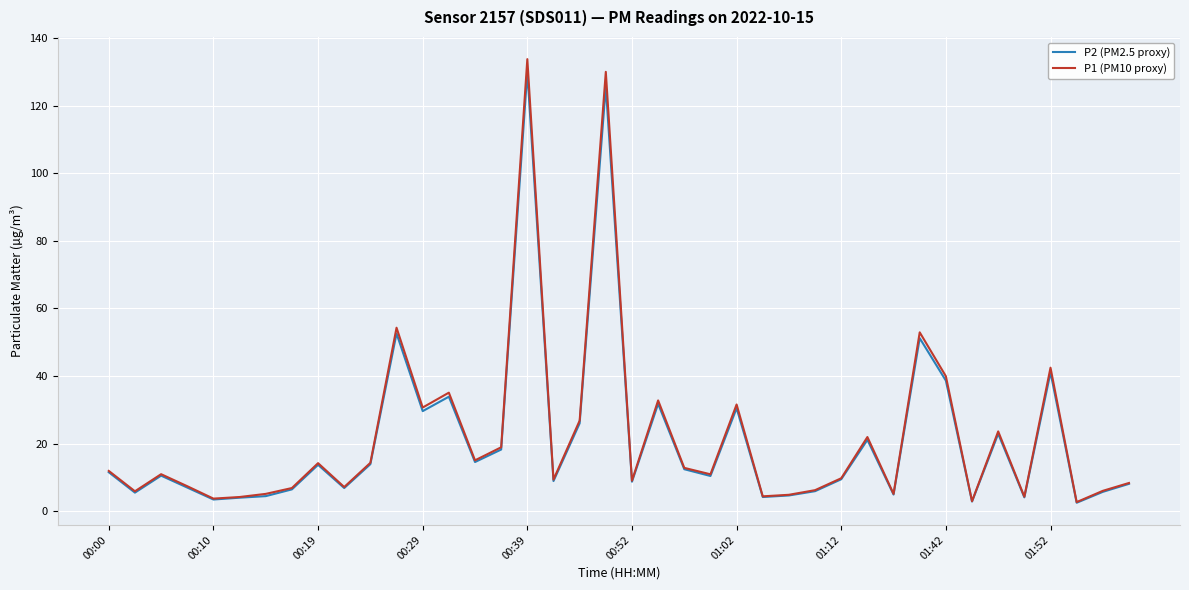

At how many categories does at least one series exceed 41?

5